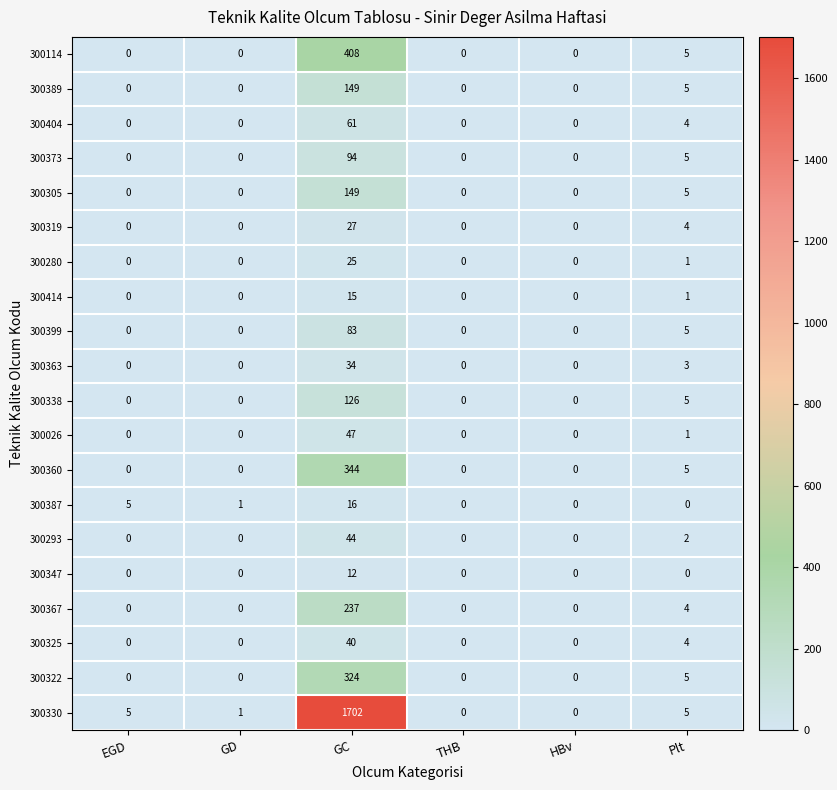

Which category has the highest value in the 300026 series?

GC